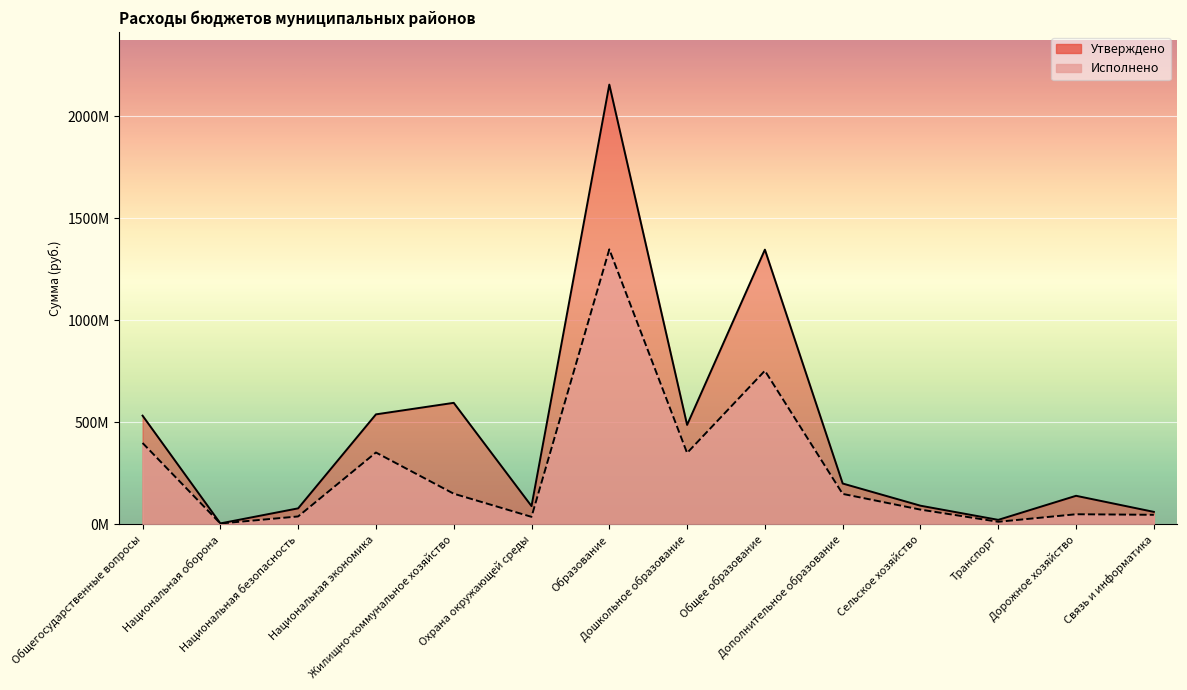

At which category is the sum across all series the highest?

Образование